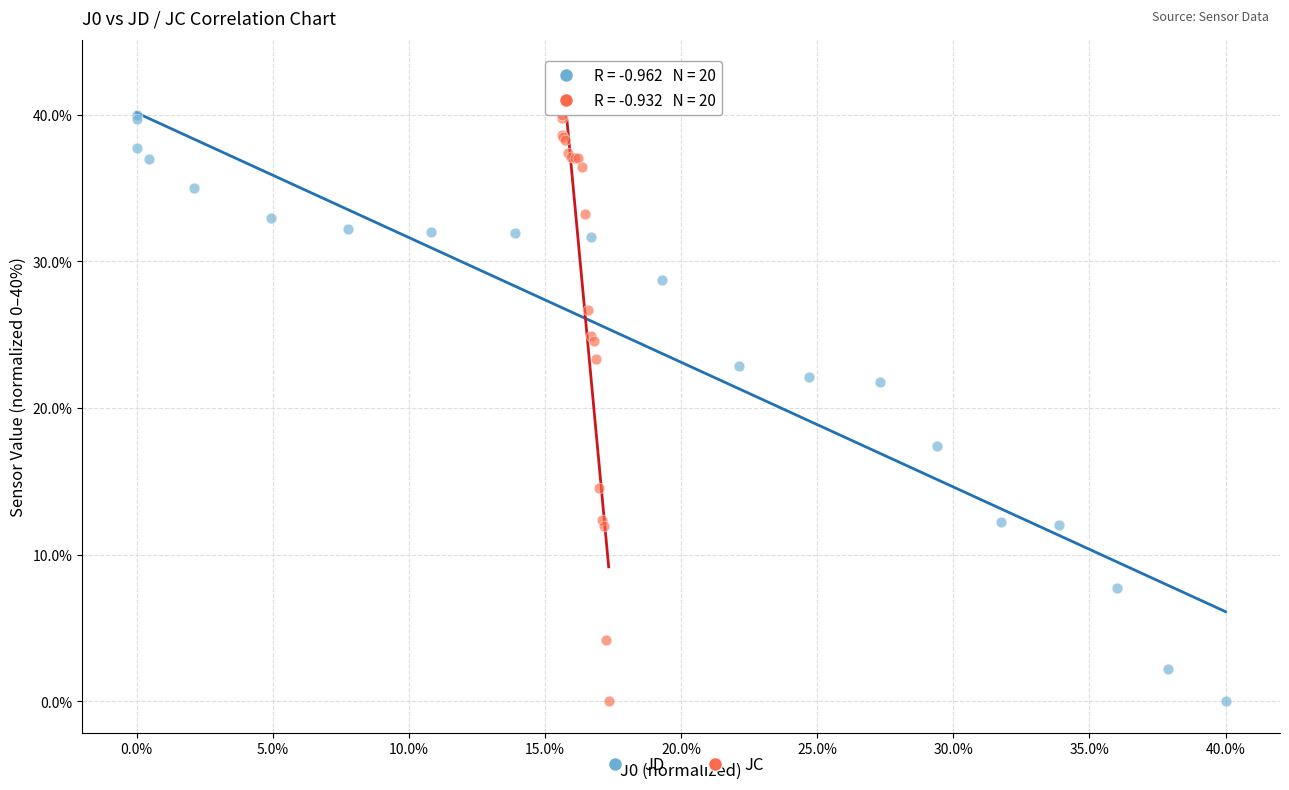

What are all the series names shown in the legend?

JD, JC